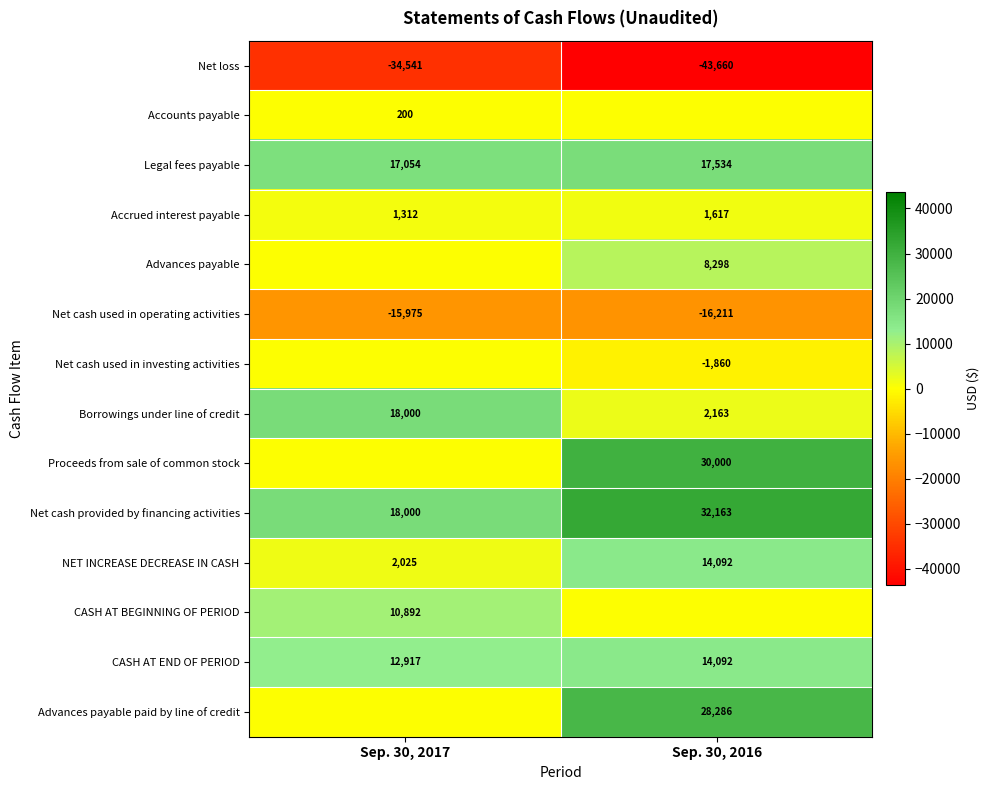

Where is Net cash used in operating activities nearest to the value -16093?

Sep. 30, 2017